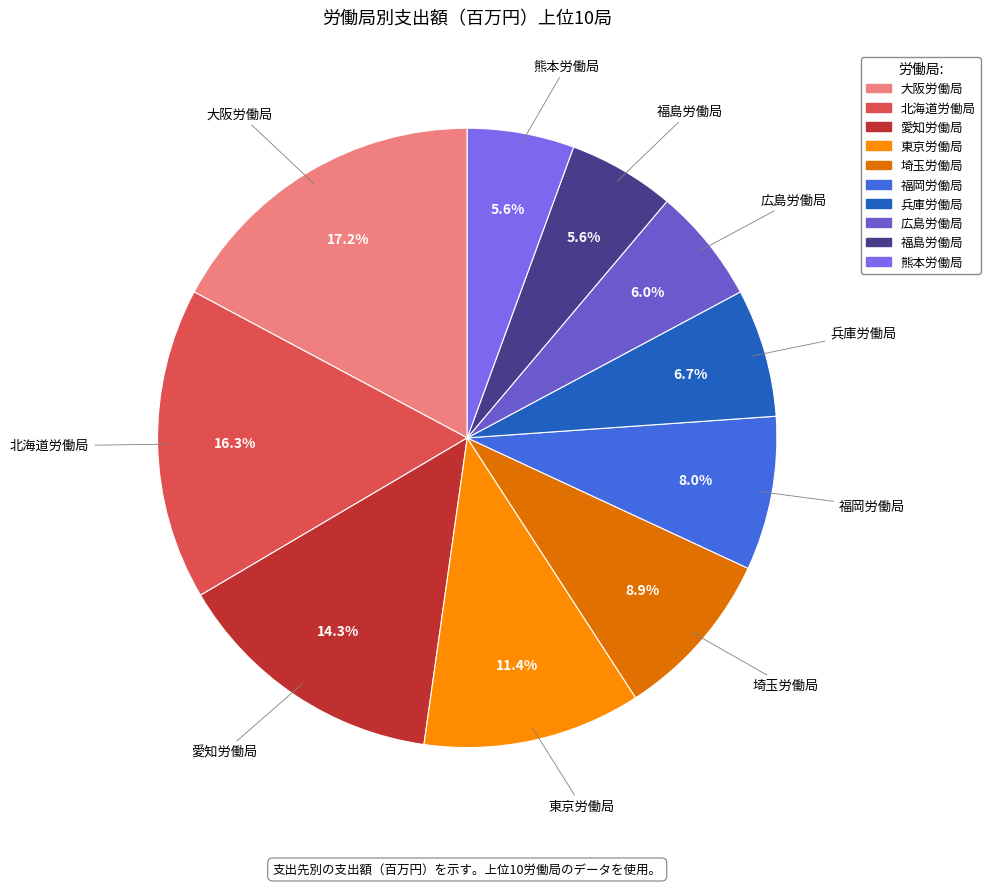

The 広島労働局 slice represents 6% of the pie. True or false?

True